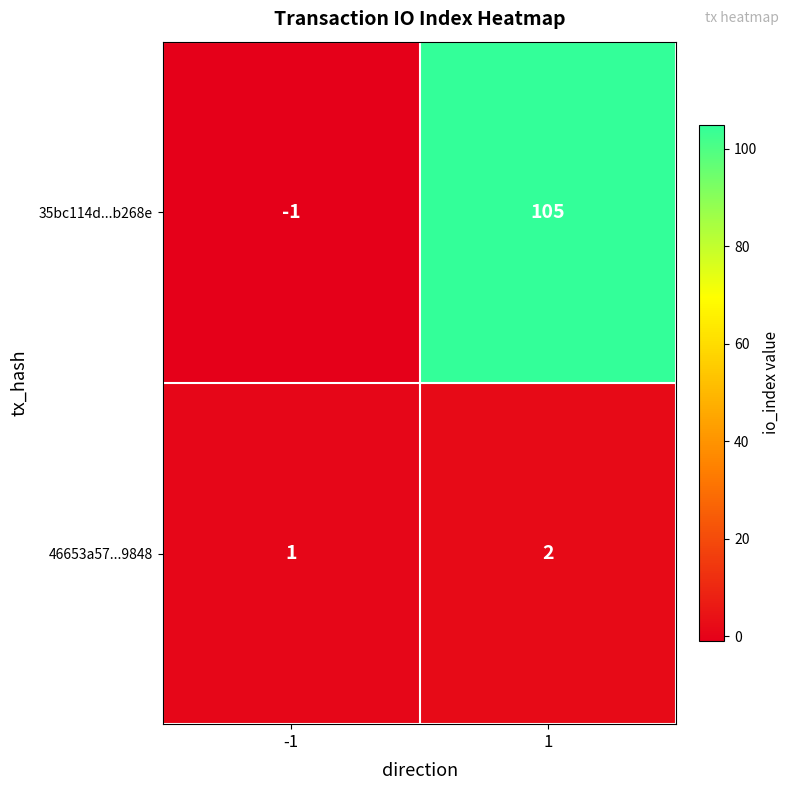

At -1, list the series in order from smallest to largest.

35bc114d...b268e, 46653a57...9848